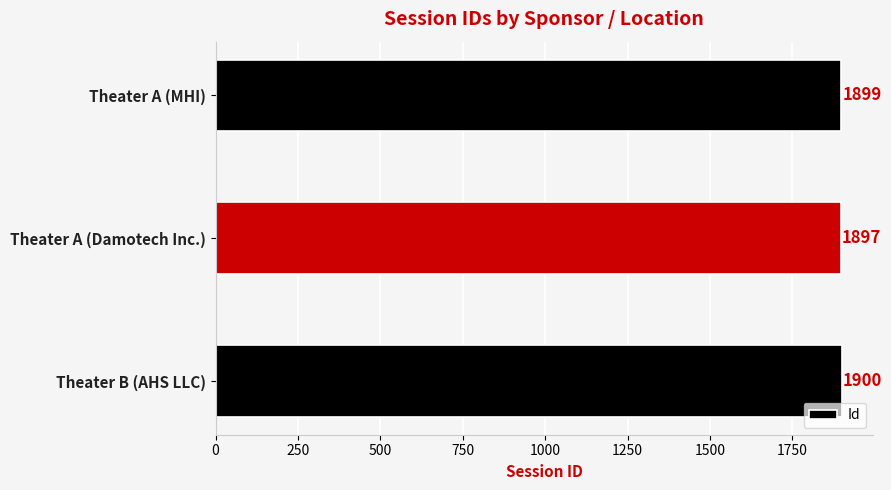

How many values are below 1899?

1